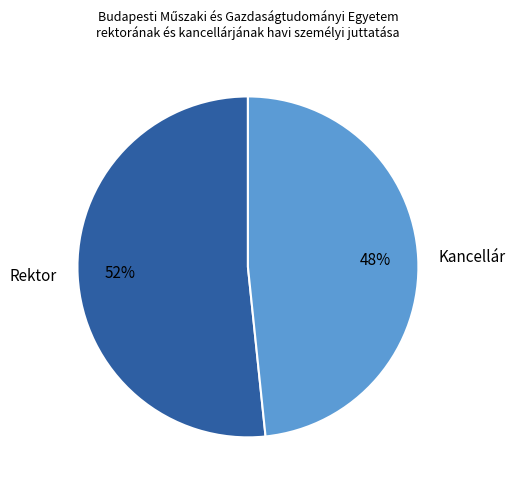

To the nearest percent, what portion does Kancellár represent?

48%